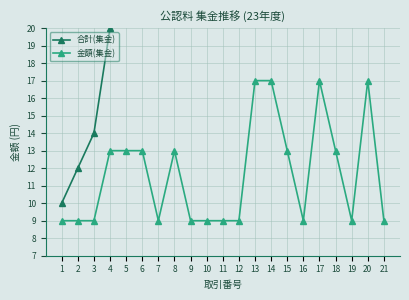

How many data points in 合計(集金) are less than 48?

10